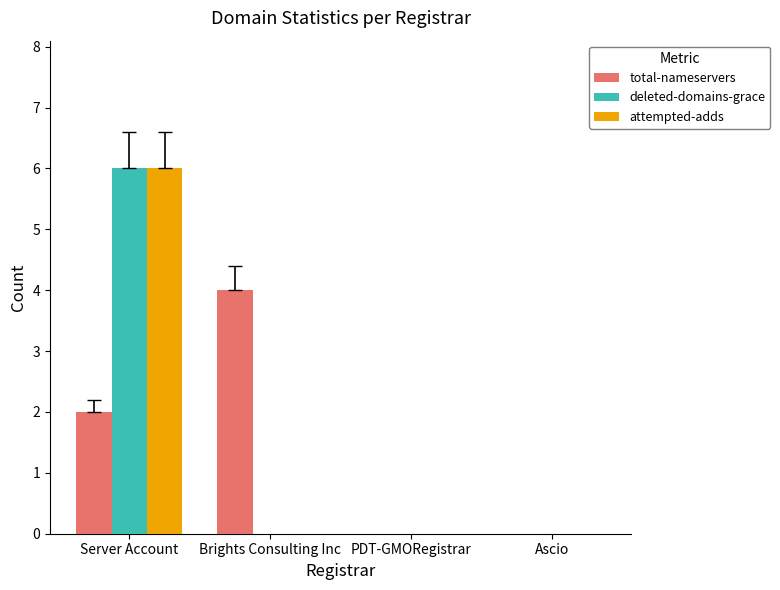

What is the sum of all total-nameservers values?

6